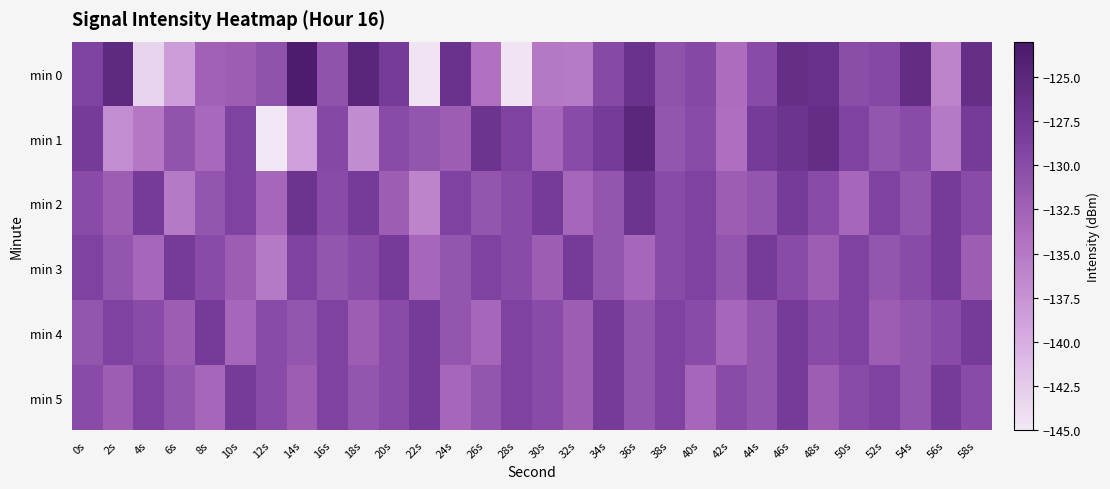

Reading right to left, what are all the values shown in this chart?

min 0: 58s=-126.1	56s=-136.1	54s=-125.8	52s=-129.5	50s=-130.3	48s=-126.5	46s=-126.1	44s=-130.0	42s=-133.7	40s=-129.7	38s=-130.6	36s=-126.7	34s=-129.7	32s=-135.1	30s=-134.9	28s=-144.6	26s=-134.1	24s=-126.8	22s=-144.6	20s=-128.0	18s=-124.9	16s=-130.8	14s=-123.5	12s=-130.7	10s=-132.0	8s=-132.5	6s=-138.5	4s=-143.3	2s=-125.4	0s=-128.9
min 1: 58s=-128.0	56s=-135.0	54s=-130.0	52s=-131.0	50s=-129.0	48s=-126.0	46s=-127.0	44s=-128.0	42s=-134.0	40s=-130.0	38s=-131.0	36s=-125.0	34s=-128.0	32s=-130.0	30s=-133.0	28s=-129.0	26s=-127.0	24s=-132.0	22s=-131.0	20s=-130.0	18s=-136.8	16s=-129.6	14s=-138.6	12s=-145.1	10s=-128.9	8s=-133.3	6s=-130.9	4s=-134.8	2s=-137.0	0s=-128.1
min 2: 58s=-130.0	56s=-128.0	54s=-131.0	52s=-129.0	50s=-133.0	48s=-130.0	46s=-128.0	44s=-131.0	42s=-132.0	40s=-129.0	38s=-130.0	36s=-127.0	34s=-131.0	32s=-133.0	30s=-128.0	28s=-130.0	26s=-131.0	24s=-129.0	22s=-136.0	20s=-132.0	18s=-128.0	16s=-130.0	14s=-127.0	12s=-133.0	10s=-129.0	8s=-131.0	6s=-135.0	4s=-128.0	2s=-132.0	0s=-130.0
min 3: 58s=-132.0	56s=-128.0	54s=-130.0	52s=-131.0	50s=-129.0	48s=-132.0	46s=-130.0	44s=-128.0	42s=-131.0	40s=-129.0	38s=-130.0	36s=-133.0	34s=-131.0	32s=-128.0	30s=-132.0	28s=-130.0	26s=-129.0	24s=-131.0	22s=-133.0	20s=-128.0	18s=-130.0	16s=-131.0	14s=-129.0	12s=-135.0	10s=-132.0	8s=-130.0	6s=-128.0	4s=-133.0	2s=-131.0	0s=-129.0
min 4: 58s=-128.0	56s=-130.0	54s=-131.0	52s=-132.0	50s=-129.0	48s=-130.0	46s=-128.0	44s=-131.0	42s=-133.0	40s=-130.0	38s=-129.0	36s=-131.0	34s=-128.0	32s=-132.0	30s=-130.0	28s=-129.0	26s=-133.0	24s=-131.0	22s=-128.0	20s=-130.0	18s=-132.0	16s=-129.0	14s=-131.0	12s=-130.0	10s=-133.0	8s=-128.0	6s=-132.0	4s=-130.0	2s=-129.0	0s=-131.0
min 5: 58s=-130.0	56s=-128.0	54s=-131.0	52s=-129.0	50s=-130.0	48s=-132.0	46s=-128.0	44s=-131.0	42s=-130.0	40s=-133.0	38s=-129.0	36s=-131.0	34s=-128.0	32s=-132.0	30s=-130.0	28s=-129.0	26s=-131.0	24s=-133.0	22s=-128.0	20s=-130.0	18s=-131.0	16s=-129.0	14s=-132.0	12s=-130.0	10s=-128.0	8s=-133.0	6s=-131.0	4s=-129.0	2s=-132.0	0s=-130.0